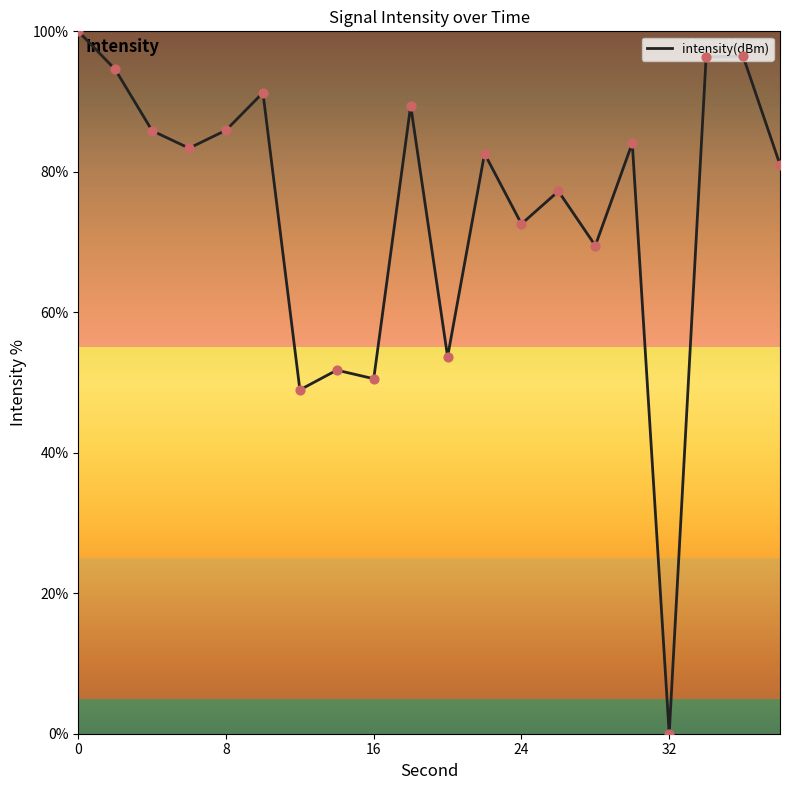

What is the greatest value displayed?

100.0